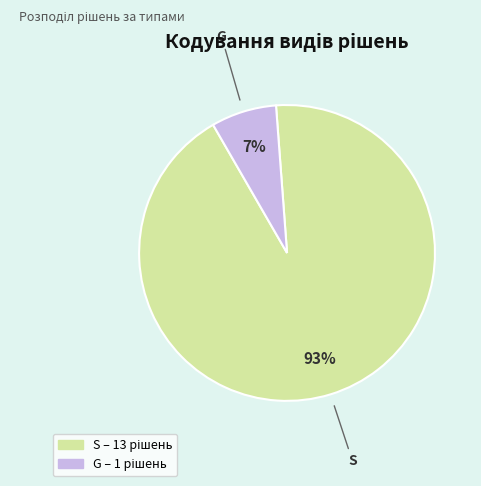

Is the sum of G and S greater than half?

Yes